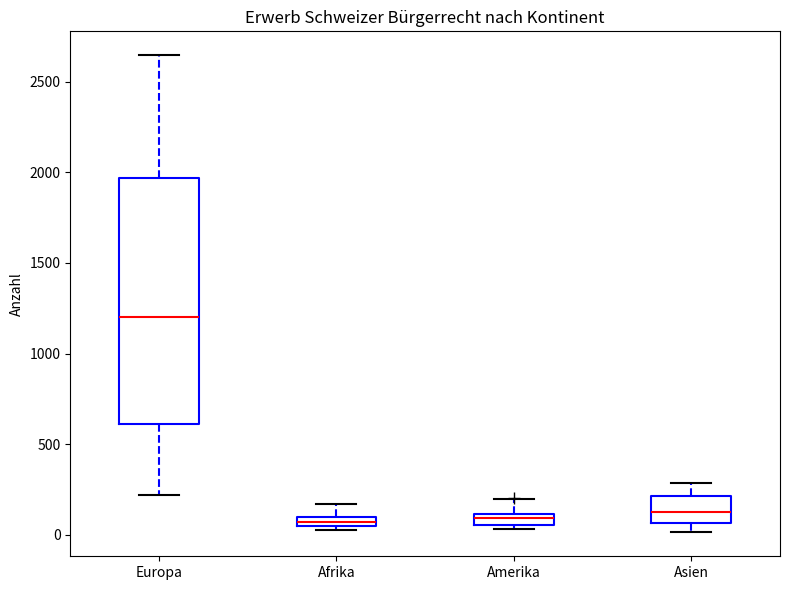

Where is the lower edge of the box for Amerika on the y-axis? The values are not printed on the chart, so give them approximately, as read against the axis.

50